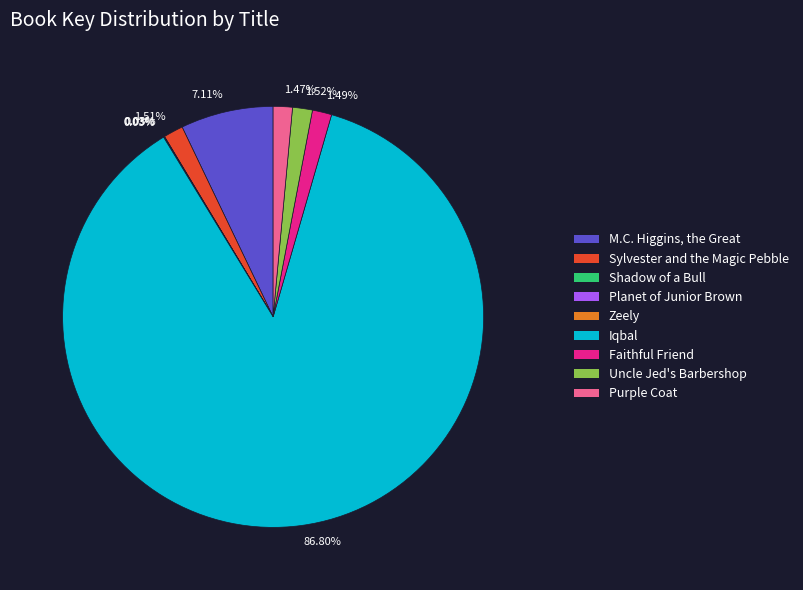

Does any single category account for the majority?

Yes